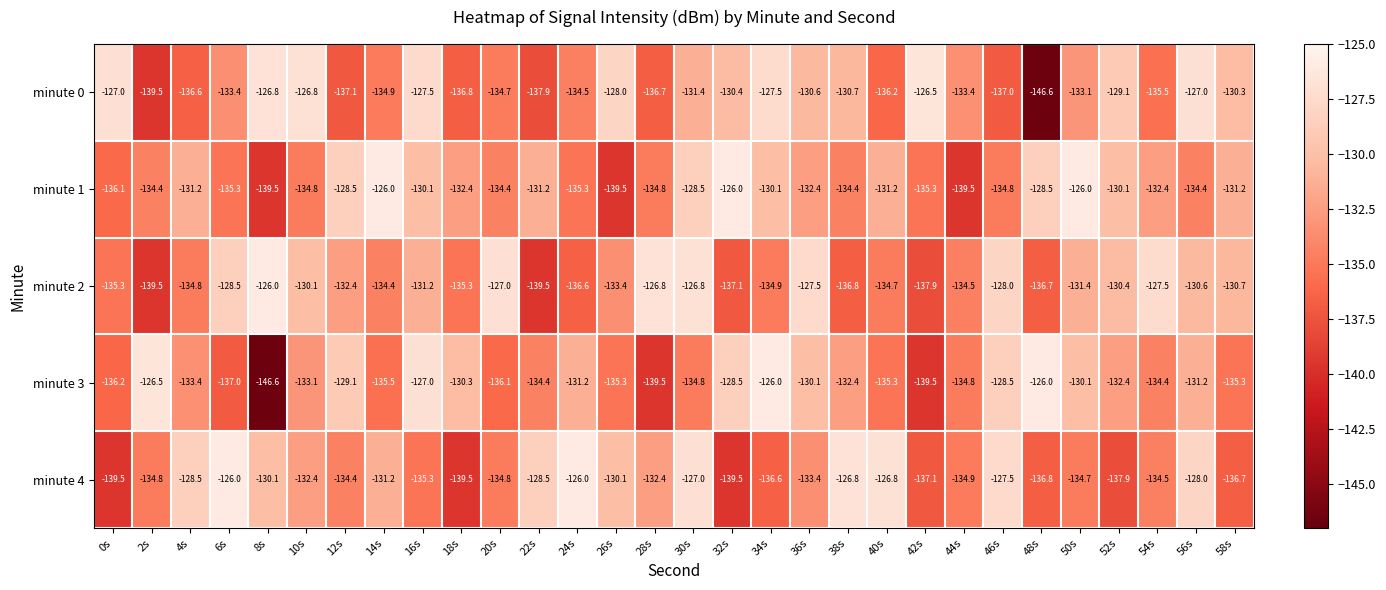

What is the sum of all minute 3 values?

-3990.5